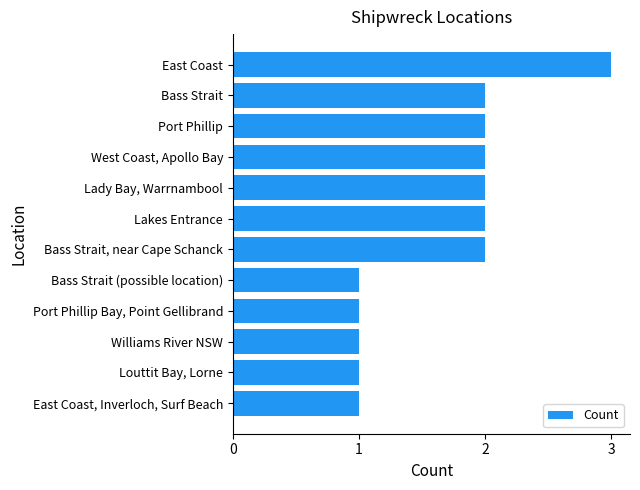

Is it true that the value at Louttit Bay, Lorne is 1?

True